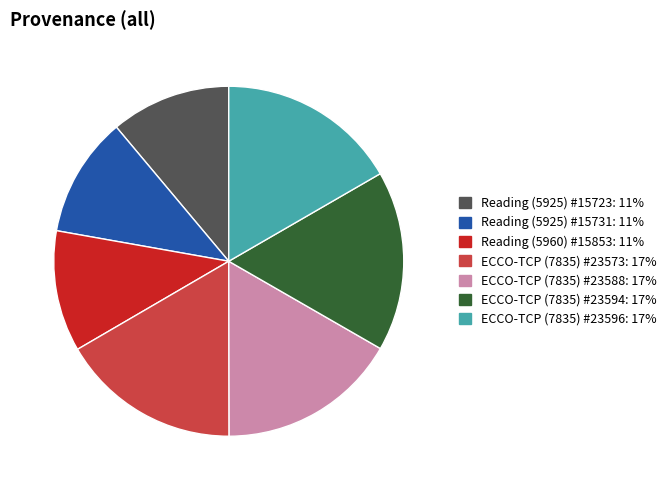

Is the sum of Reading (5925) #15723 and ECCO-TCP (7835) #23594 greater than half?

No